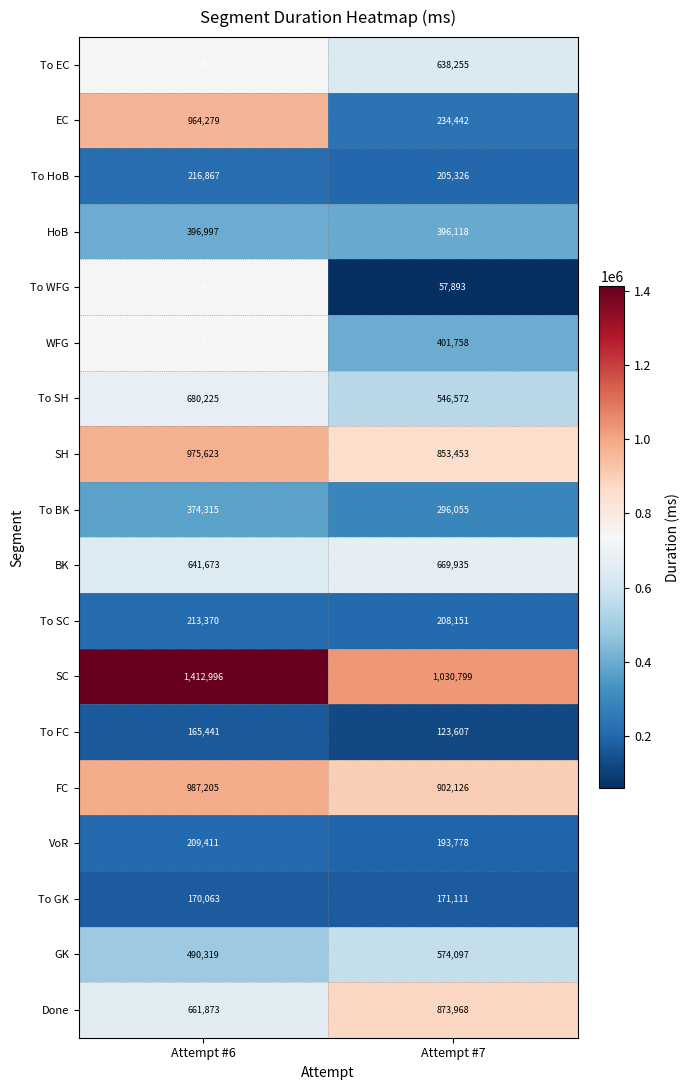

Is it true that To HoB equals 316613.9 at Attempt #7?

False